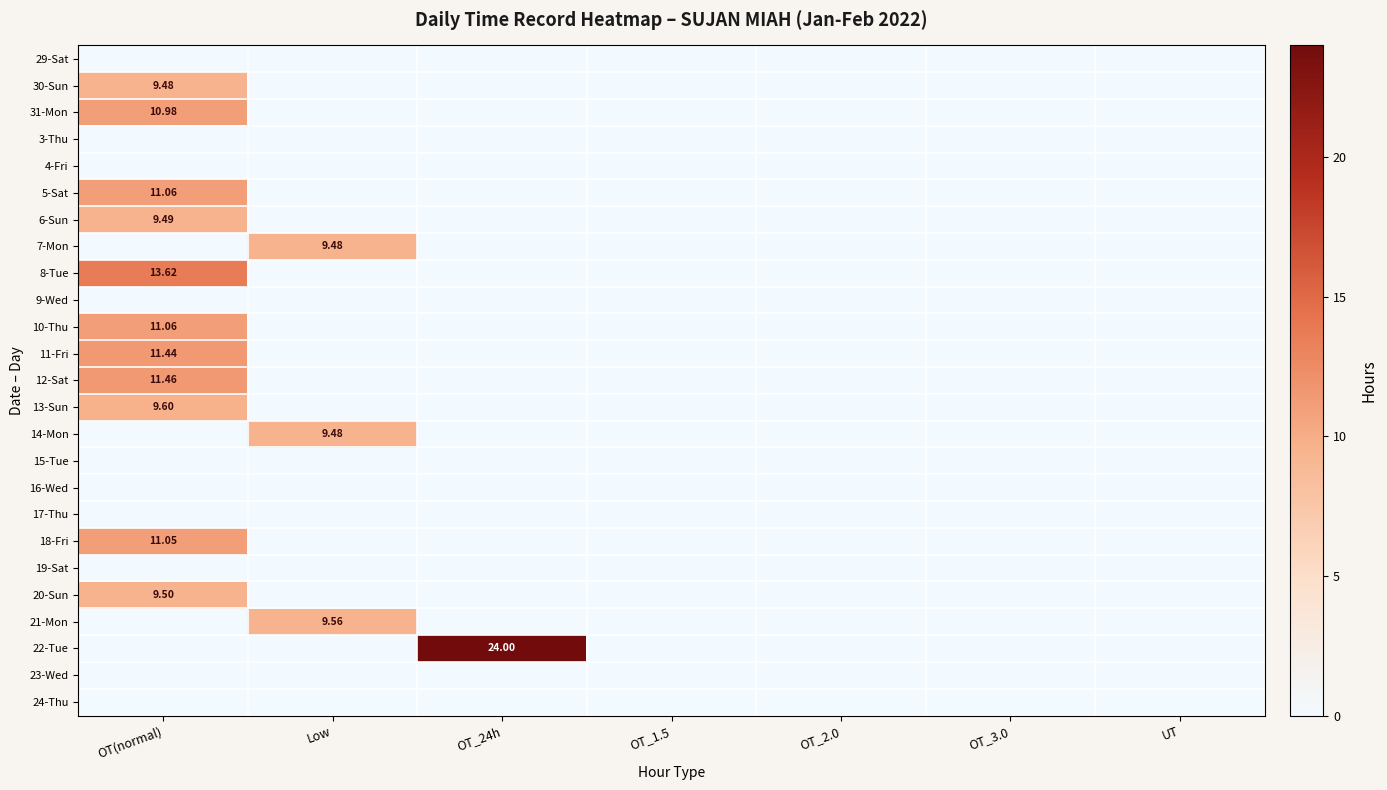

At OT_24h, list the series in order from largest to smallest.

22-Tue, 29-Sat, 30-Sun, 31-Mon, 3-Thu, 4-Fri, 5-Sat, 6-Sun, 7-Mon, 8-Tue, 9-Wed, 10-Thu, 11-Fri, 12-Sat, 13-Sun, 14-Mon, 15-Tue, 16-Wed, 17-Thu, 18-Fri, 19-Sat, 20-Sun, 21-Mon, 23-Wed, 24-Thu